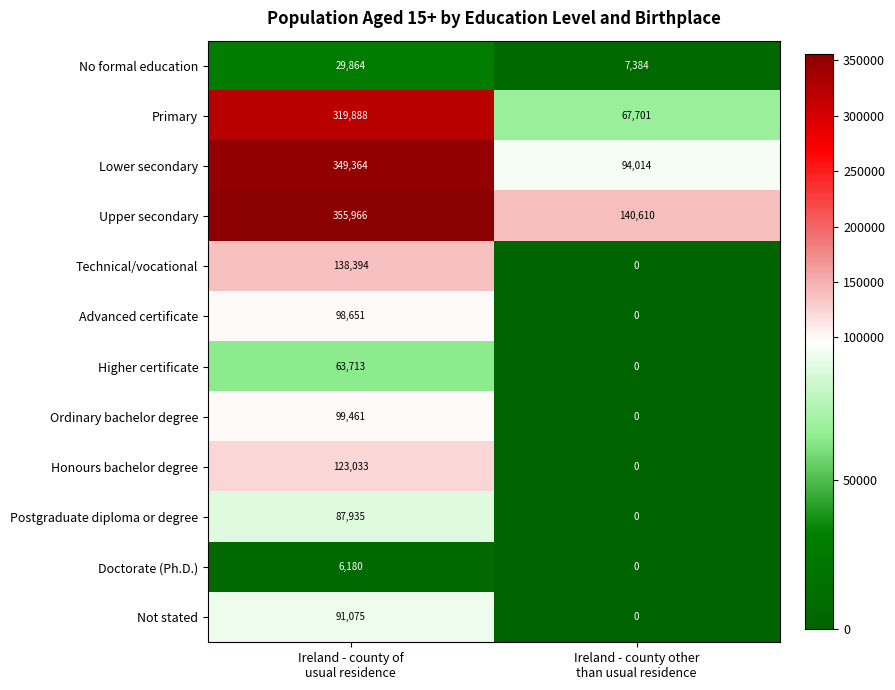

Which series has the widest spread of values?

Lower secondary